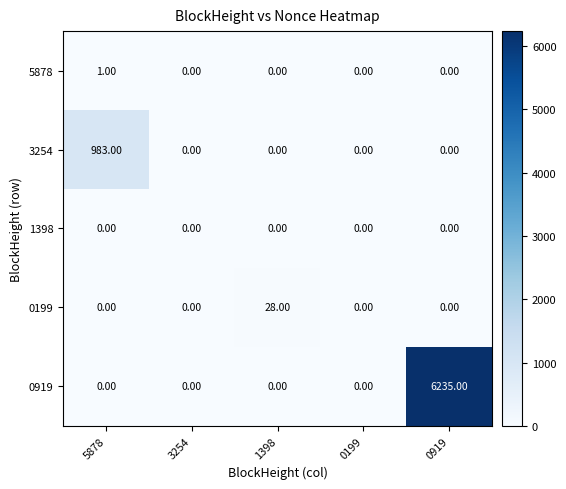

Which series changed the most between 5878 and 1398?

3254